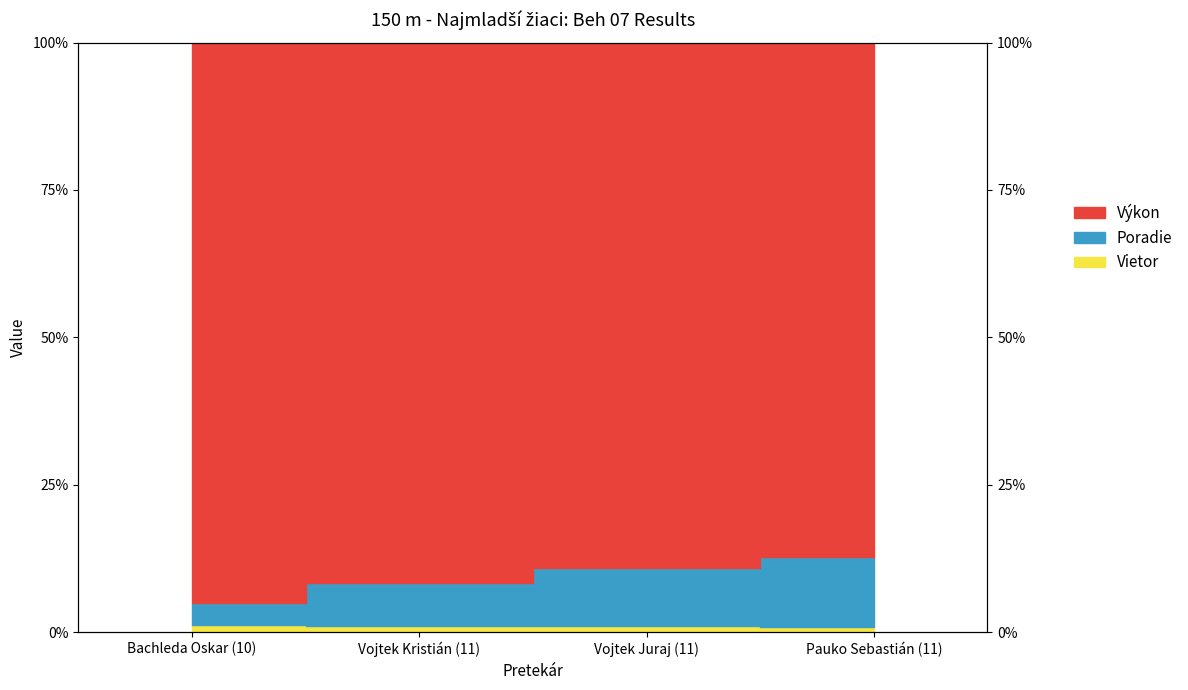

What is the label of the 1st point from the left?

Bachleda Oskar (10)